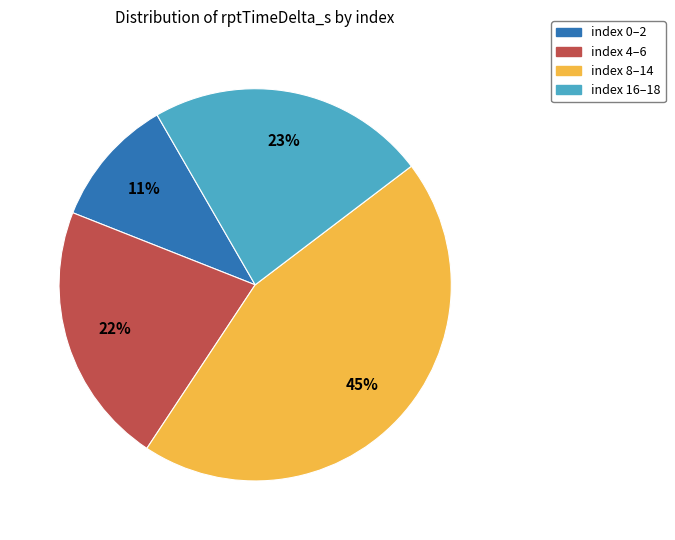

Is there any slice that represents more than half of the pie?

No